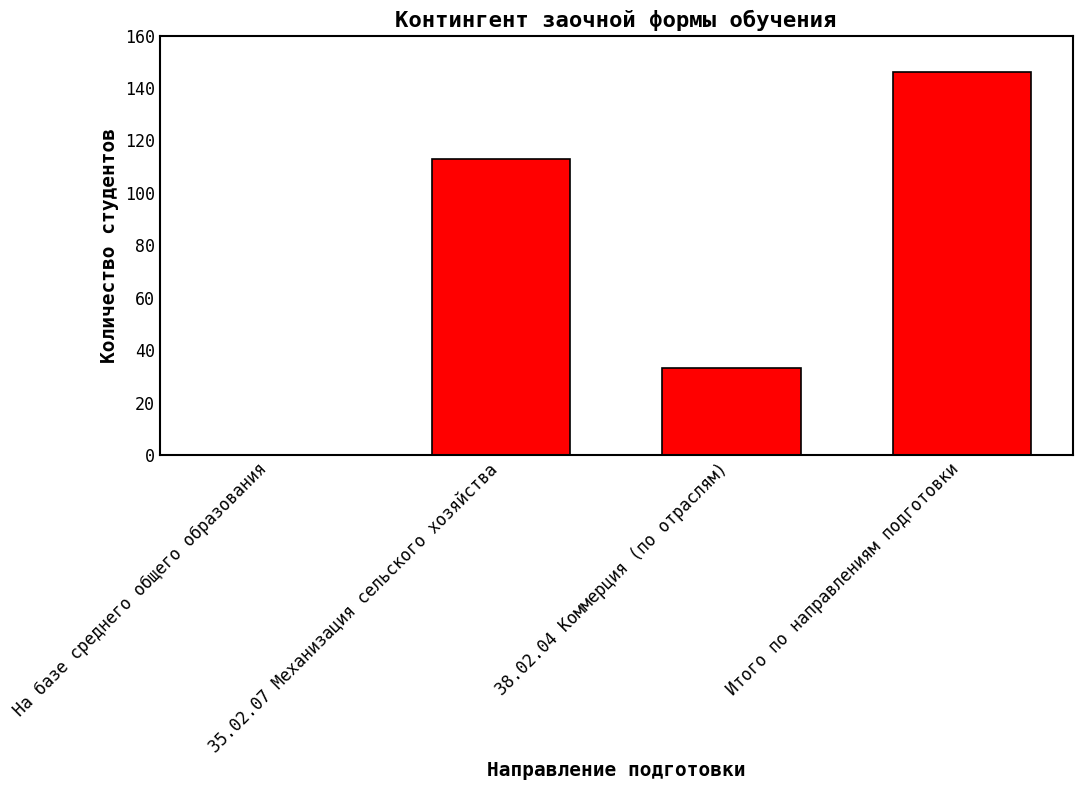

What is the sum of the values at 35.02.07 Механизация сельского хозяйства and 38.02.04 Коммерция (по отраслям)?

146